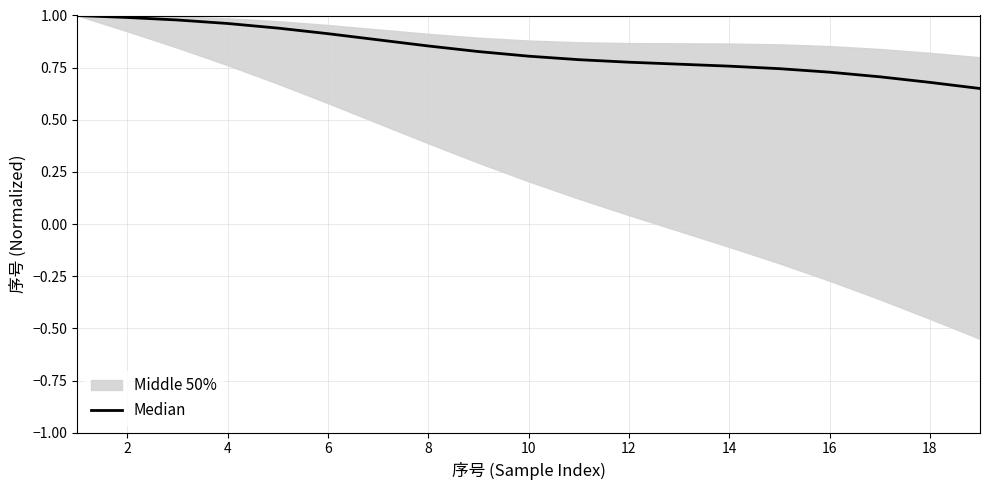

What value does the data have at 12?

0.8